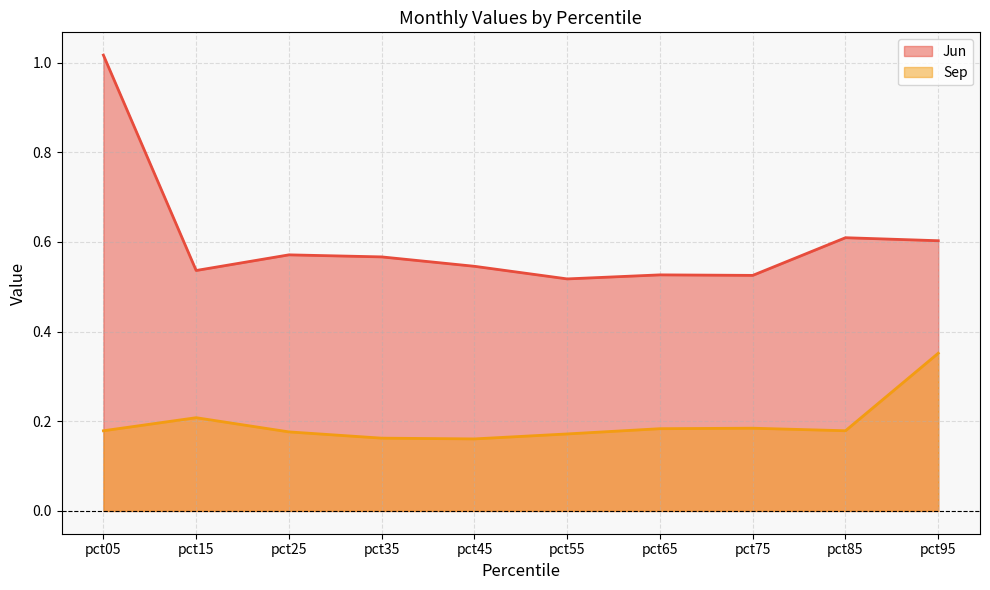

Reading left to right, what are all the values shown in this chart?

Jun: pct05=1.0	pct15=0.5	pct25=0.6	pct35=0.6	pct45=0.5	pct55=0.5	pct65=0.5	pct75=0.5	pct85=0.6	pct95=0.6
Sep: pct05=0.2	pct15=0.2	pct25=0.2	pct35=0.2	pct45=0.2	pct55=0.2	pct65=0.2	pct75=0.2	pct85=0.2	pct95=0.4